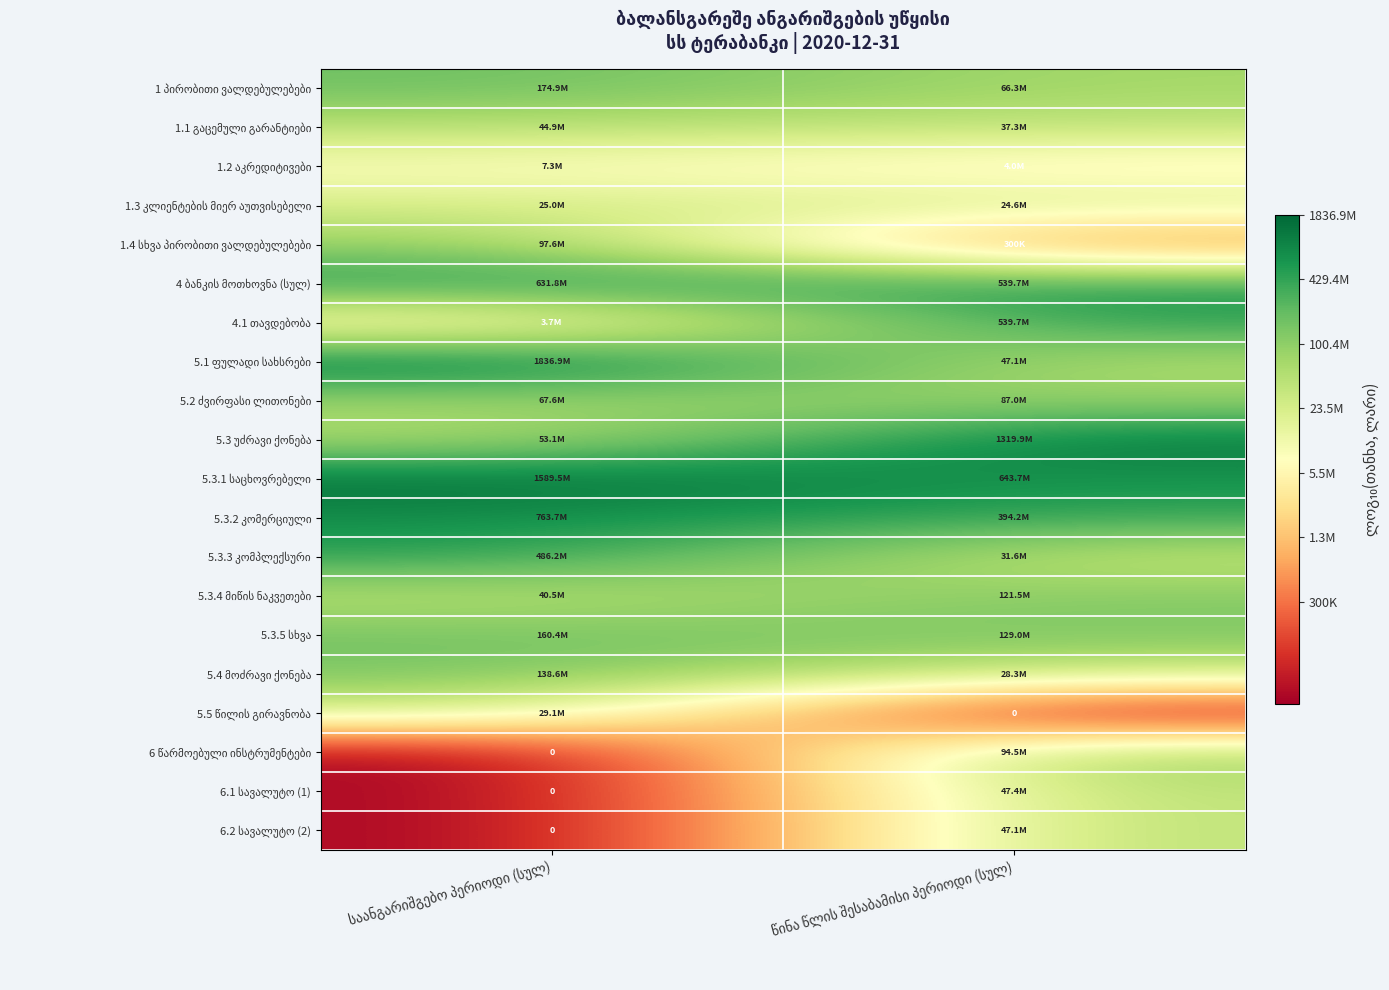

Is it true that 1.1 გაცემული გარანტიები equals 1.6 at საანგარიშგებო პერიოდი (სულ)?

False